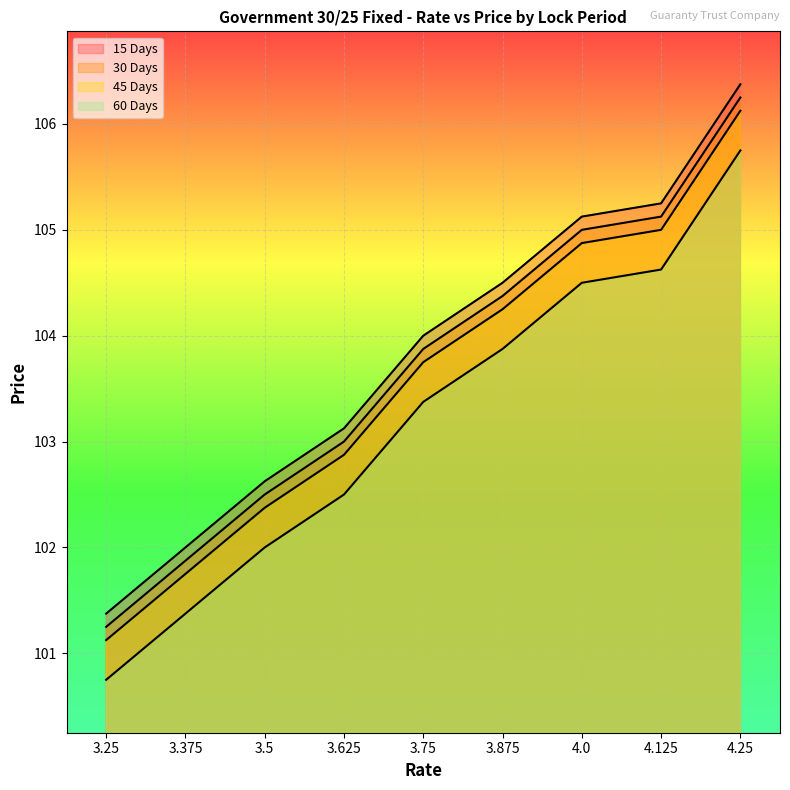

What is the difference between the maximum and minimum values in the 45 Days series?

5.0